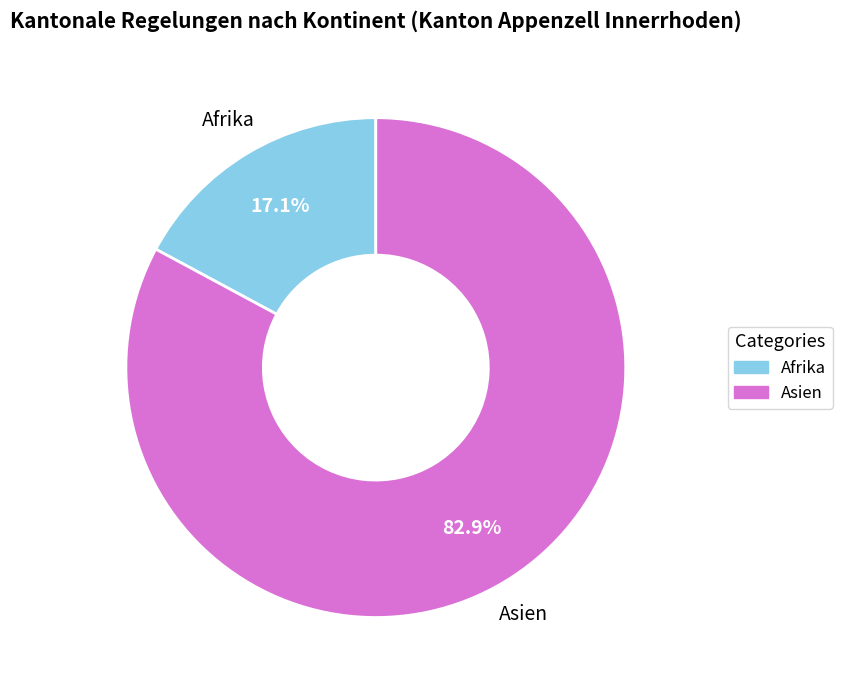

How many segments does this pie chart have?

2